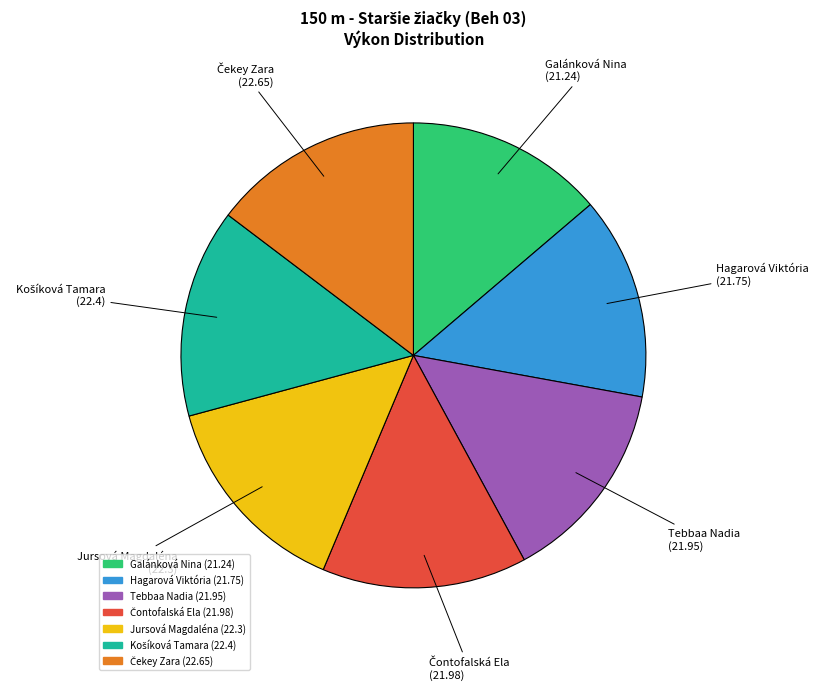

The Tebbaa Nadia slice represents 14% of the pie. True or false?

True